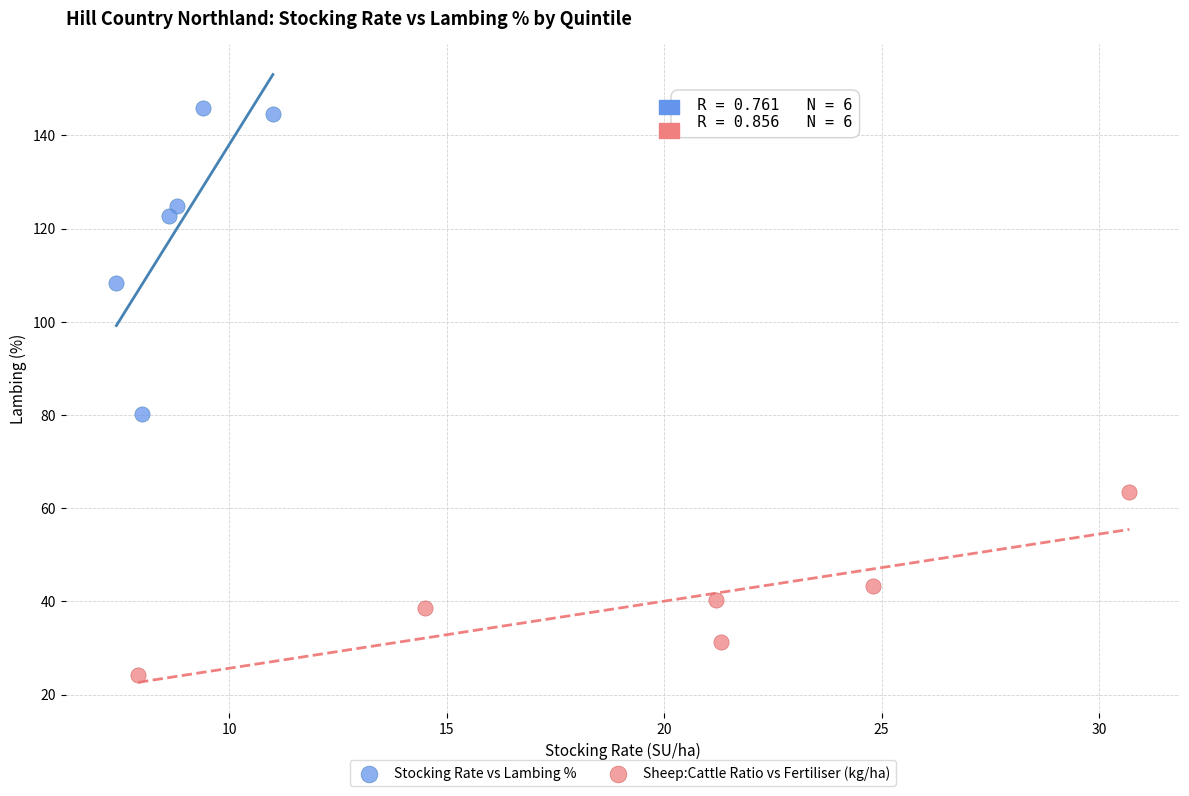

Which series has the widest spread of Y values?

Stocking Rate vs Lambing %